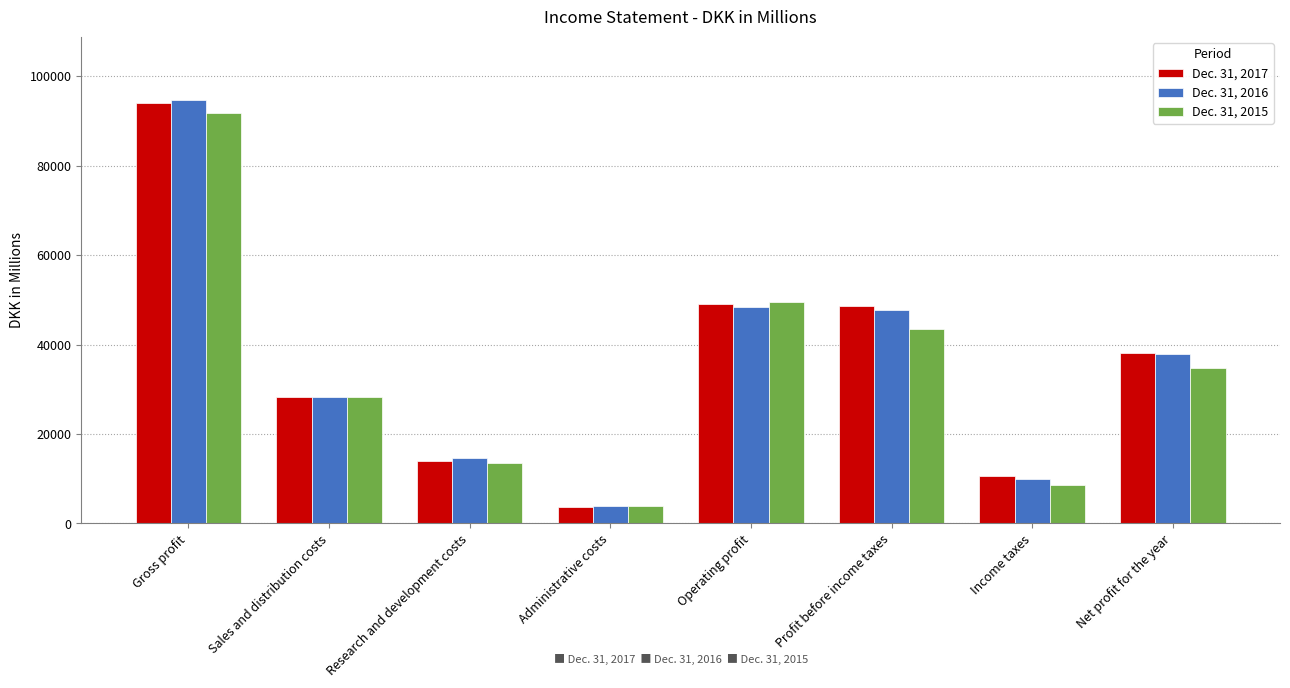

Are the bars horizontal?

No